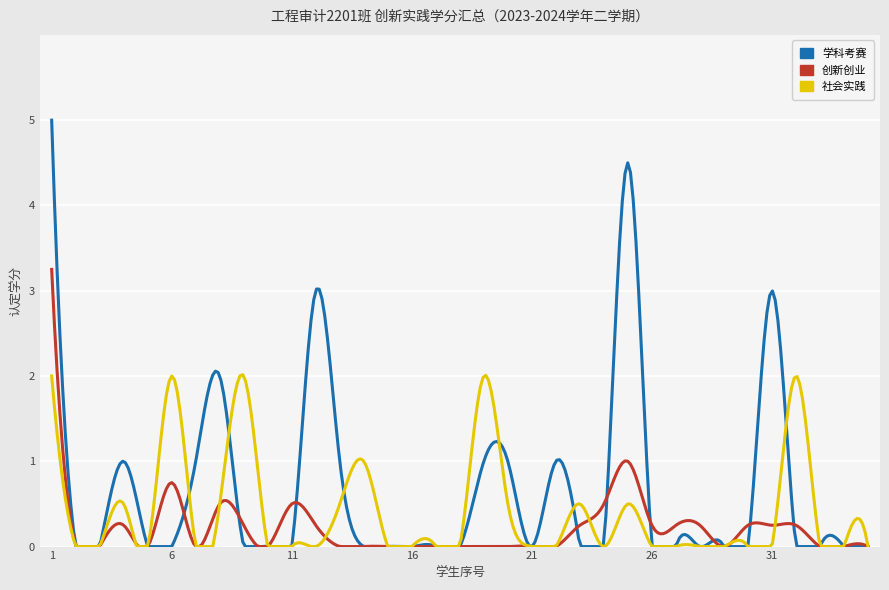

What is the greatest value displayed?

5.0